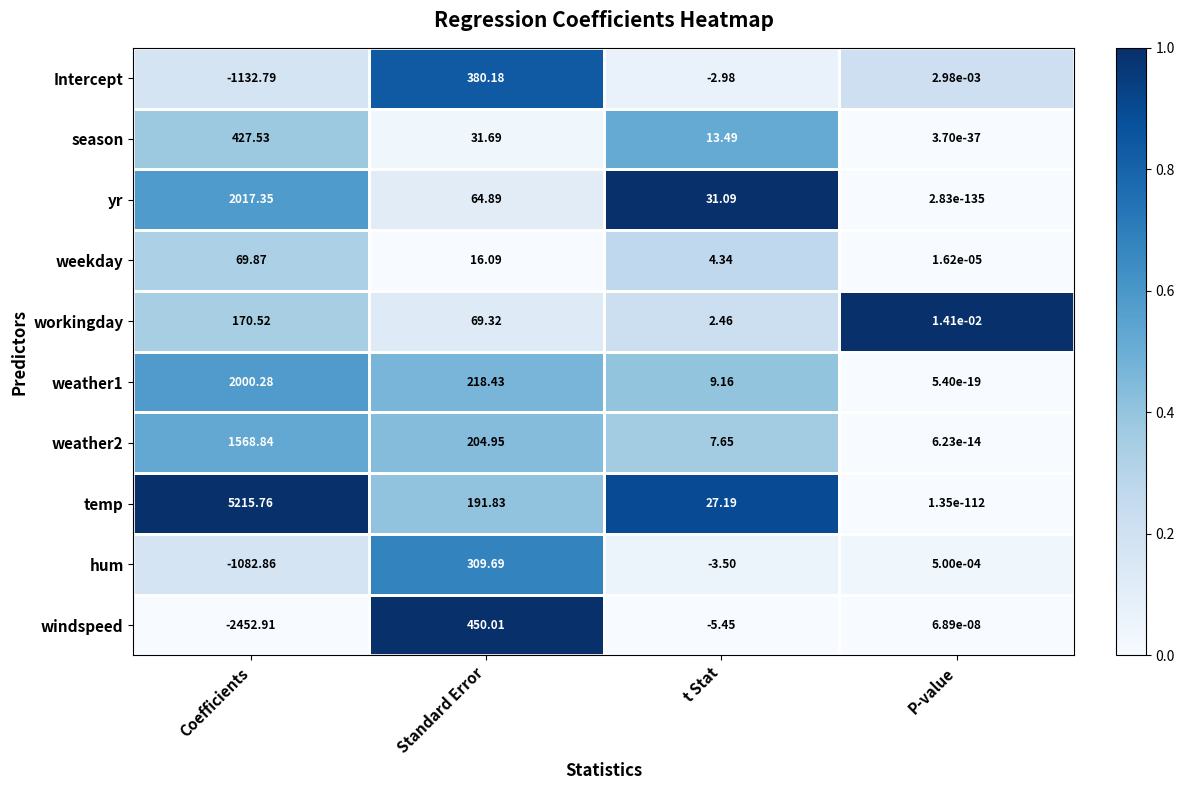

Which series has the largest total across all categories?

temp